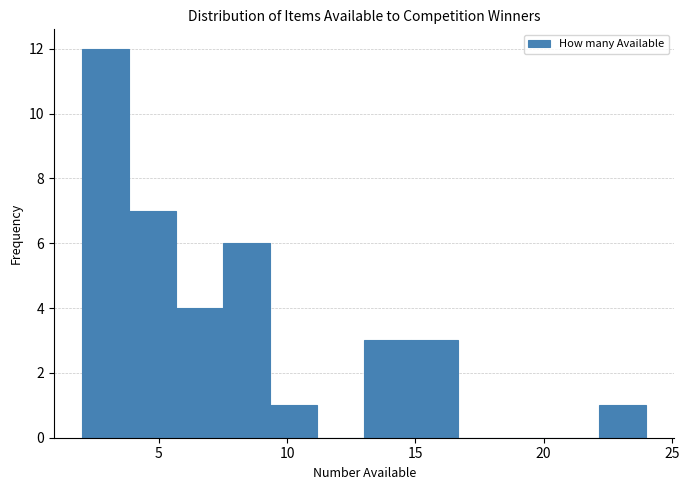

Read against the x-axis, roughly where is the centre of the tallest bar?

3.0